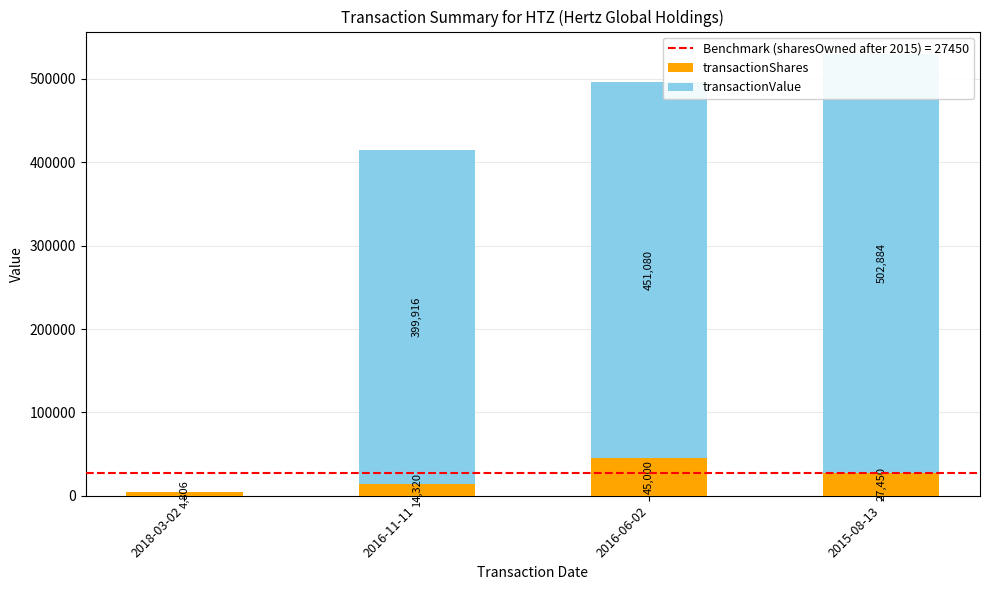

At which label is transactionShares closest to 24903?

2015-08-13